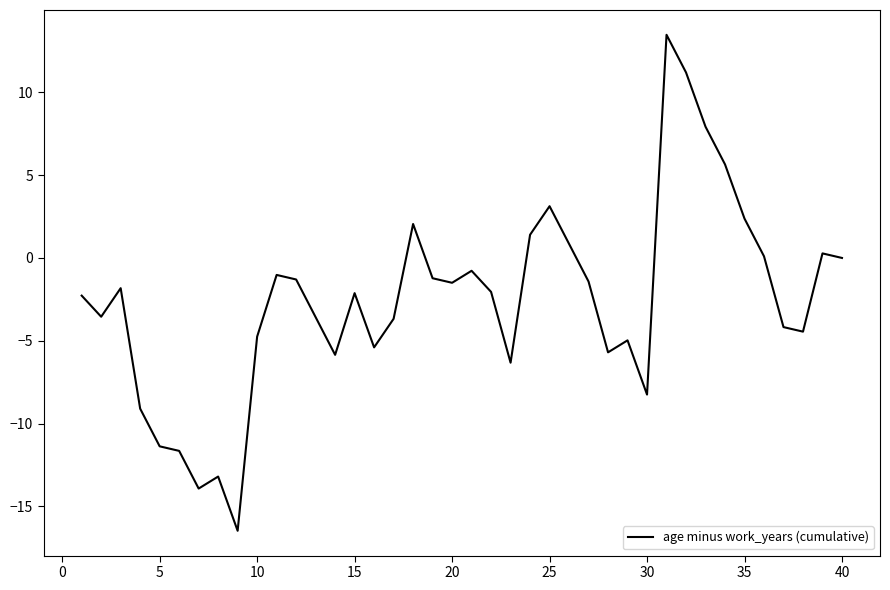

What is the smallest value displayed?

-16.5